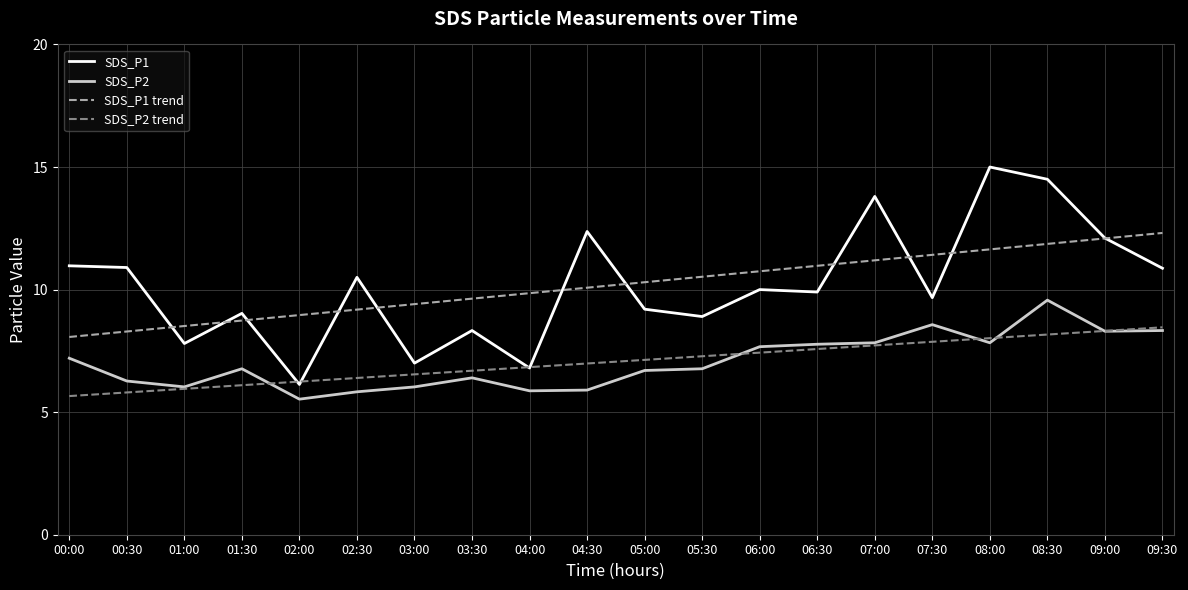

The SDS_P2 series shows 7.2 at 00:00. True or false?

True